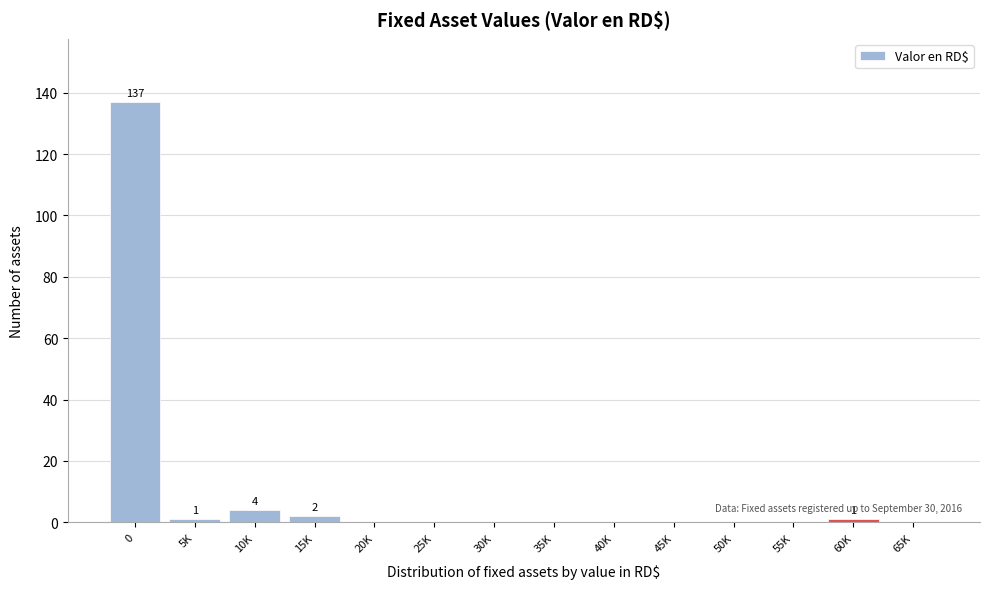

Reading left to right, transcribe all the data shown in this chart.

0=137	5K=1	10K=4	15K=2	20K=0	25K=0	30K=0	35K=0	40K=0	45K=0	50K=0	55K=0	60K=1	65K=0